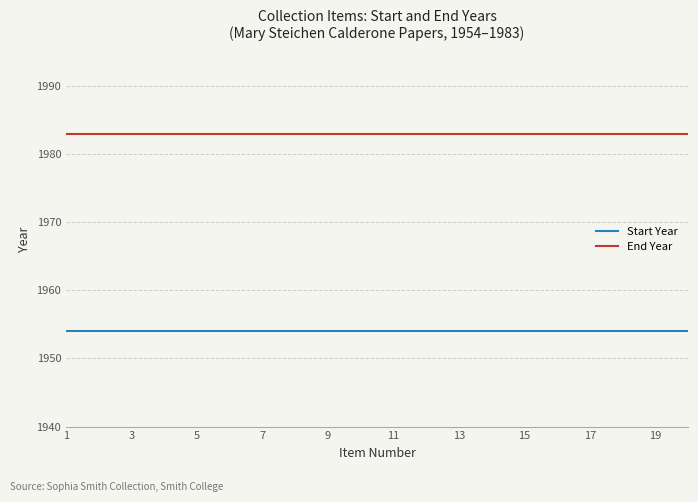

Reading left to right, extract all data points from this chart.

Start Year: 1954	1954	1954	1954	1954	1954	1954	1954	1954	1954	1954	1954	1954	1954	1954	1954	1954	1954	1954	1954
End Year: 1983	1983	1983	1983	1983	1983	1983	1983	1983	1983	1983	1983	1983	1983	1983	1983	1983	1983	1983	1983